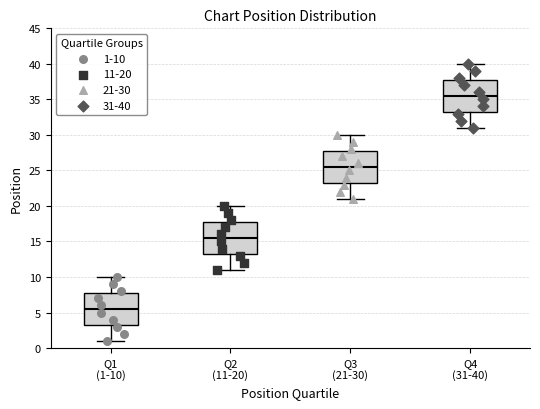

Reading left to right, read every box against the y-axis: the position of its median line, the range the box covers, and the ends of its whiskers. The values are not printed on the chart, so give them approximately, as read against the axis.

Q1 (1-10): median 5.5, box 3.5 to 8.0, whiskers 1.0 to 10.0
Q2 (11-20): median 15.5, box 13.5 to 18.0, whiskers 11.0 to 20.0
Q3 (21-30): median 25.5, box 23.5 to 28.0, whiskers 21.0 to 30.0
Q4 (31-40): median 35.5, box 33.5 to 38.0, whiskers 31.0 to 40.0